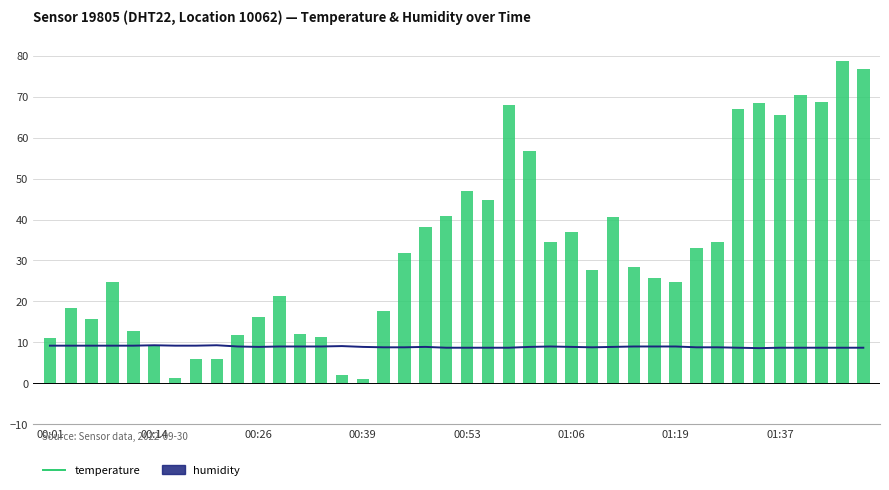

Is it true that humidity equals 52.5 at 31?

False